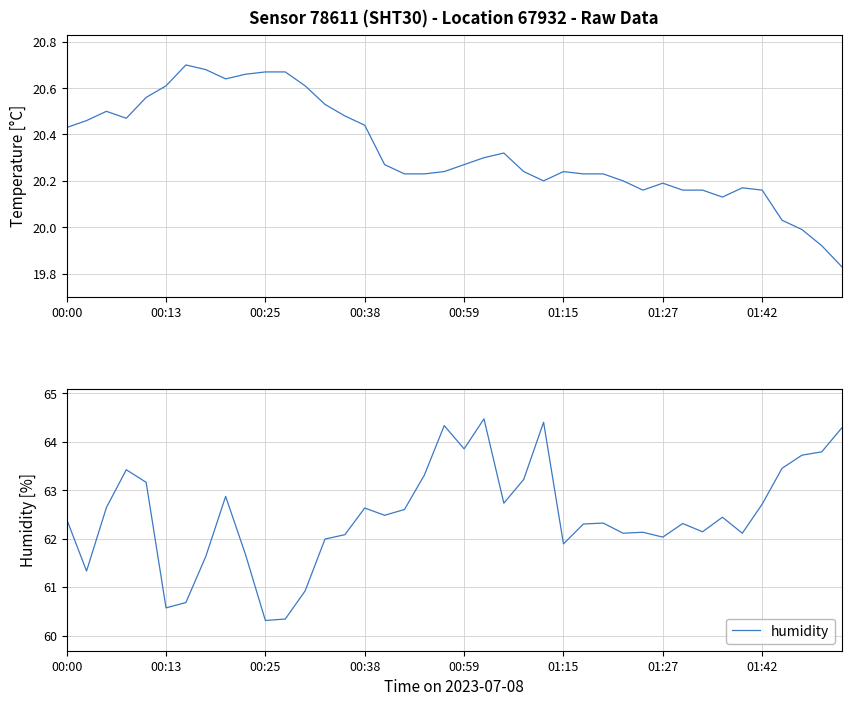

True or false: humidity and temperature cross at least once.

False